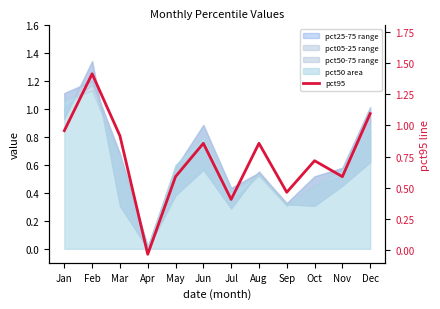

What is the value of the 6th point from the left?

0.9